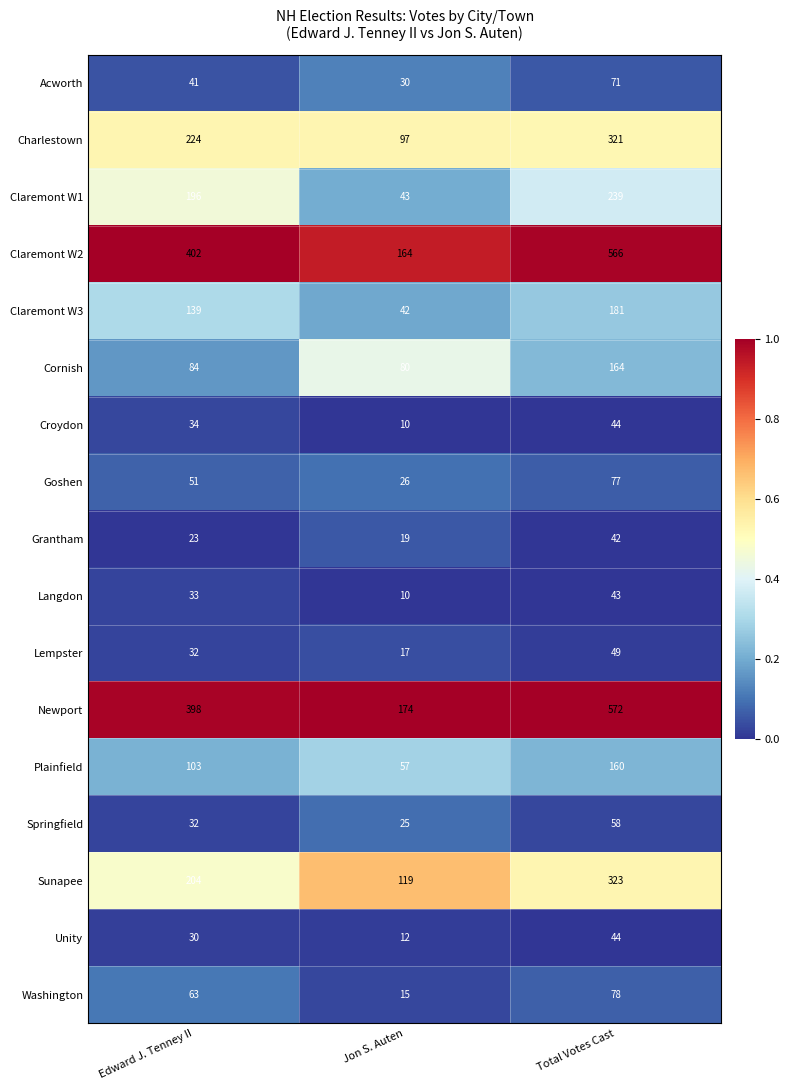

Which series has the widest spread of values?

Claremont W2